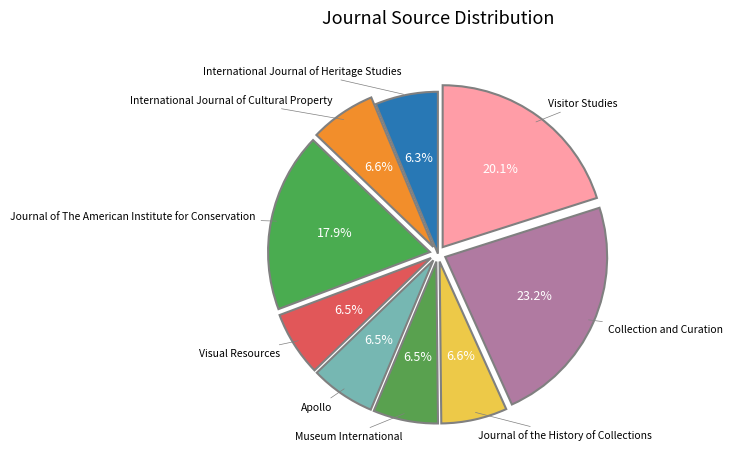

Count the number of slices in the pie.

9